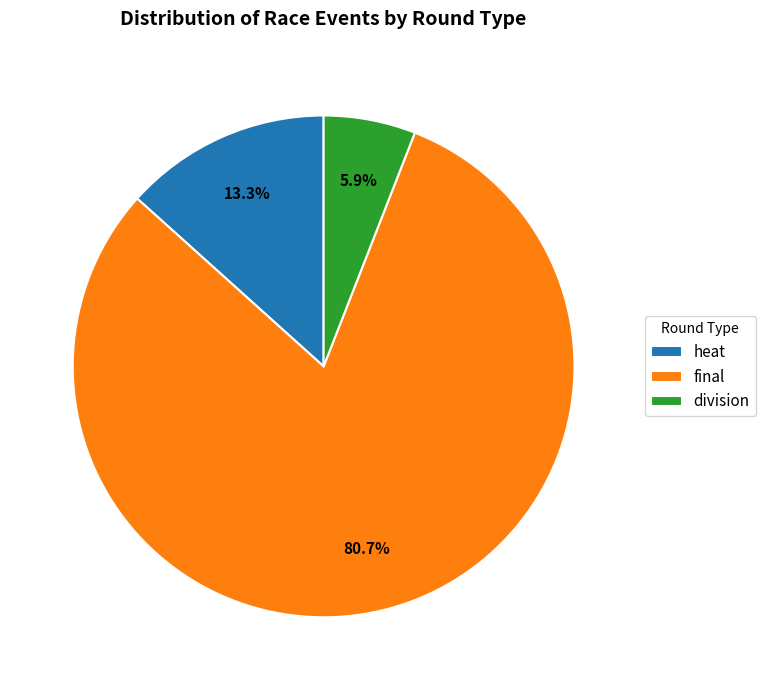

Which has a higher value, heat or final?

final